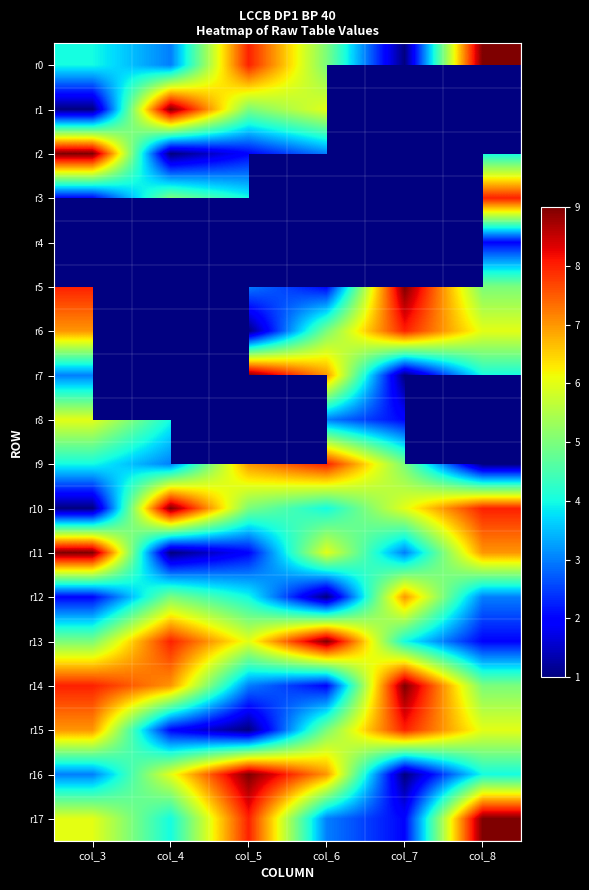

Rank the categories by r4 value from lowest to highest.

col_3, col_4, col_5, col_6, col_7, col_8